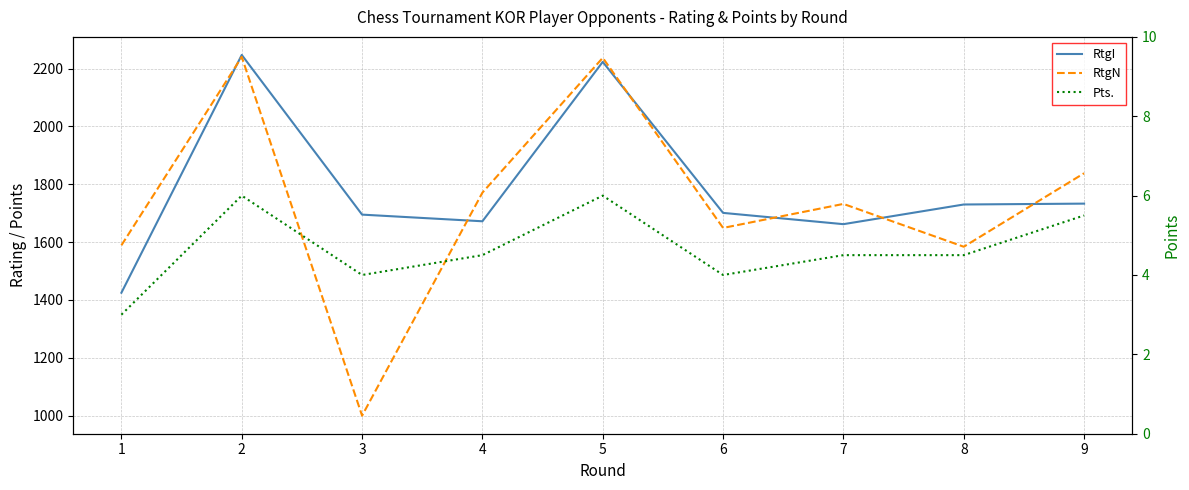

What is the maximum value shown in the chart?

2247.0